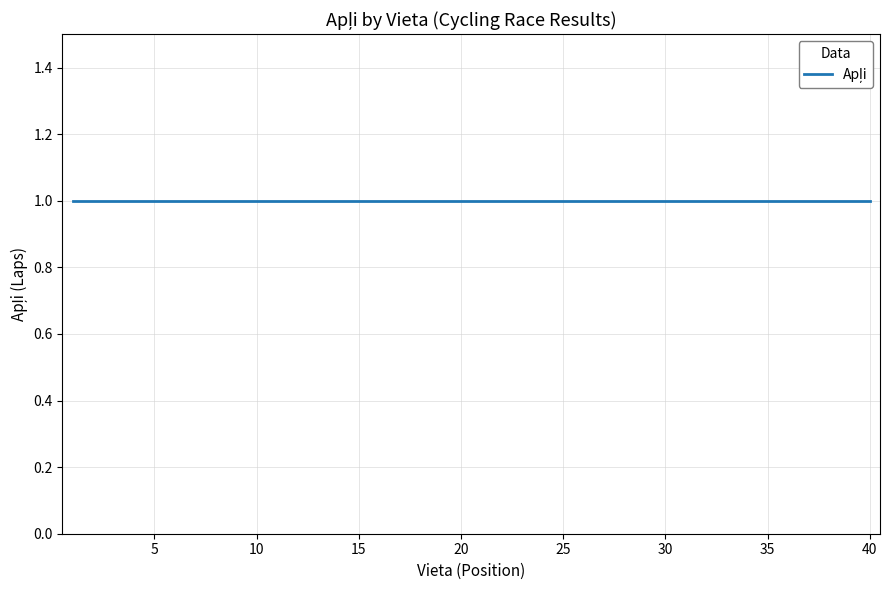

Which category has the highest value in the Vieta series?

40